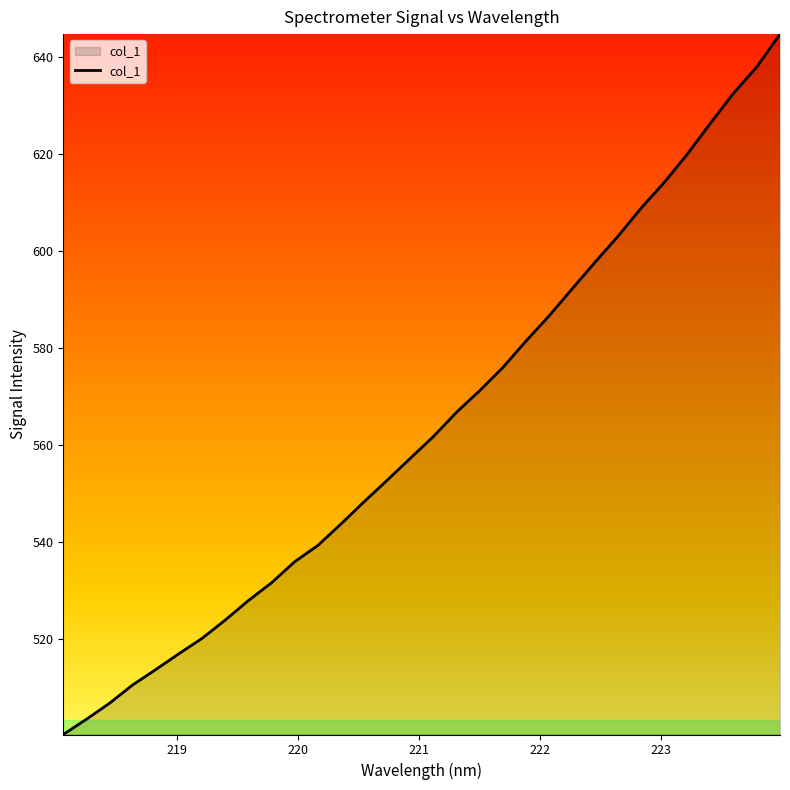

What is the difference between the maximum and minimum values?

144.4